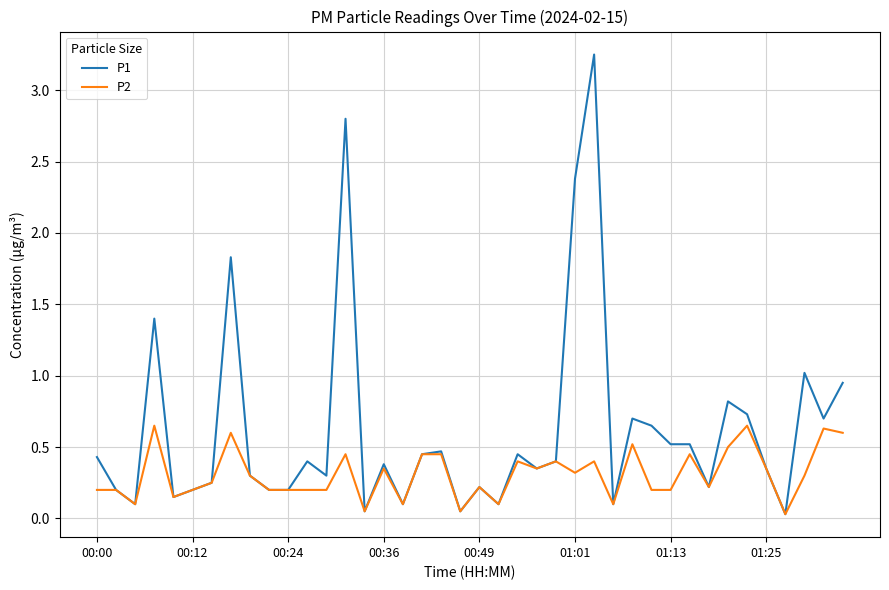

Which series has the largest total across all categories?

P1